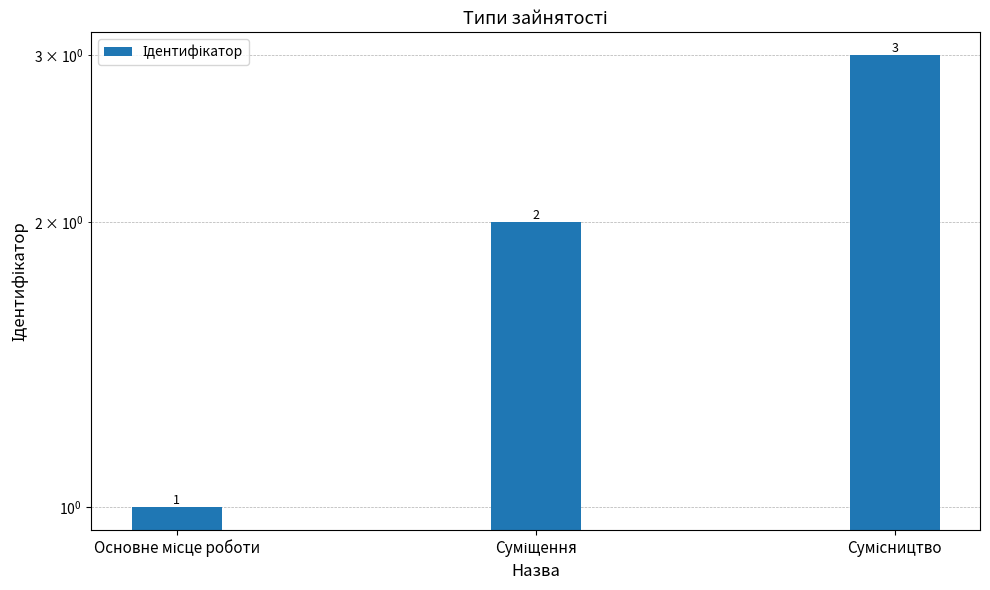

What is the difference between the maximum and minimum values?

2